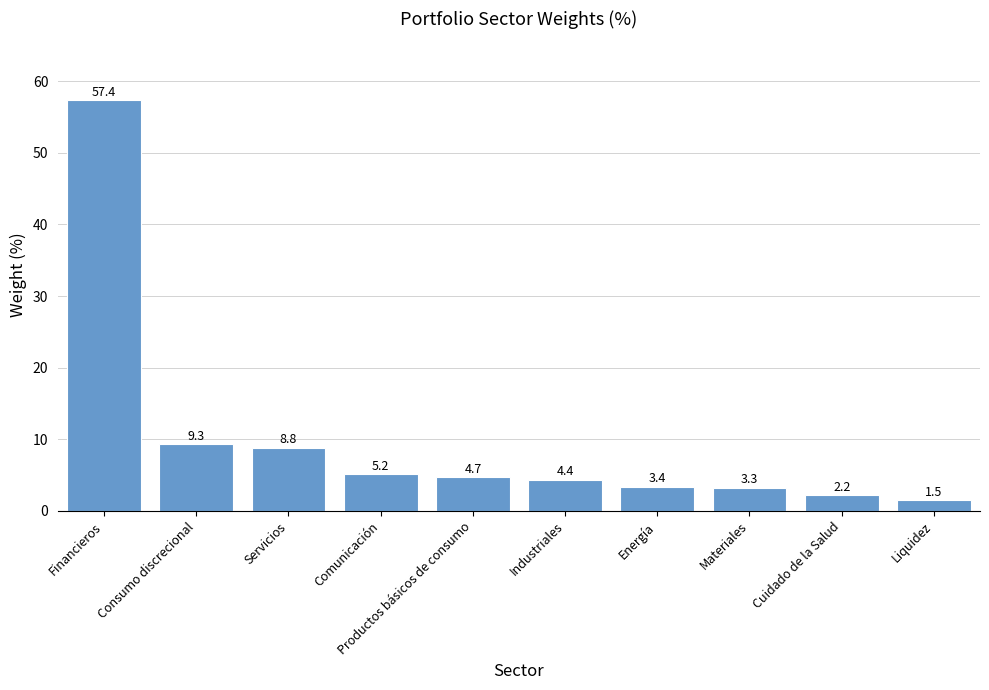

What is the difference between the maximum and minimum values?

55.9